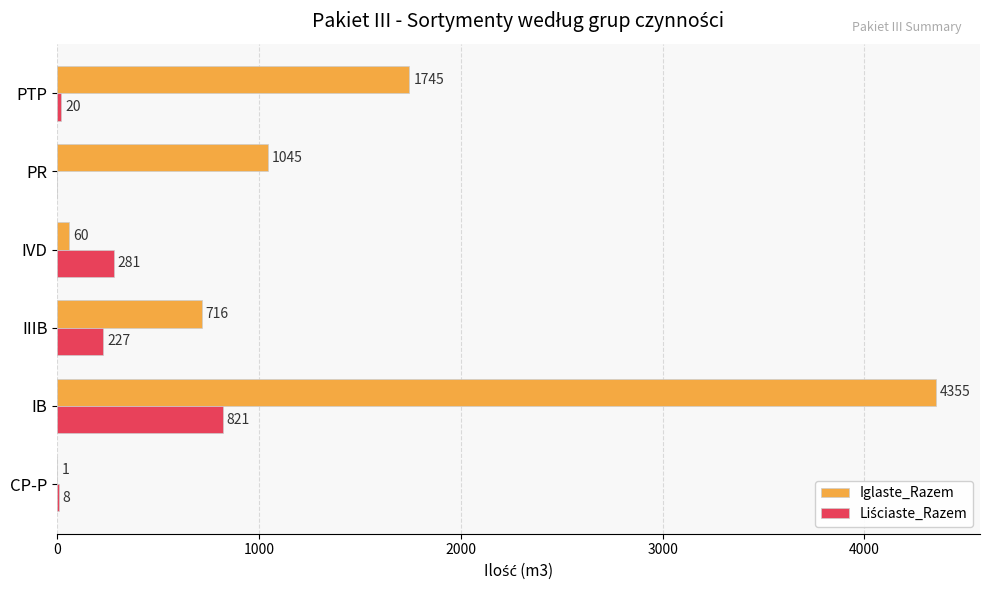

Count the number of data series in this chart.

2